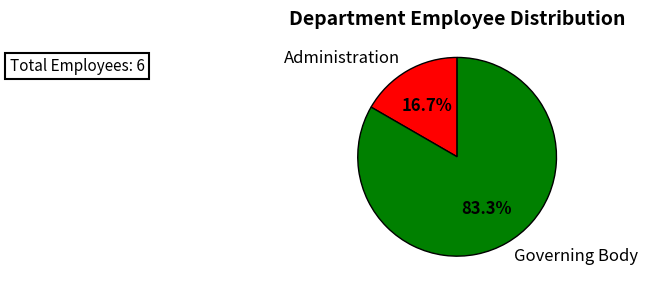

Do Governing Body and Administration together represent more than half of the pie?

Yes